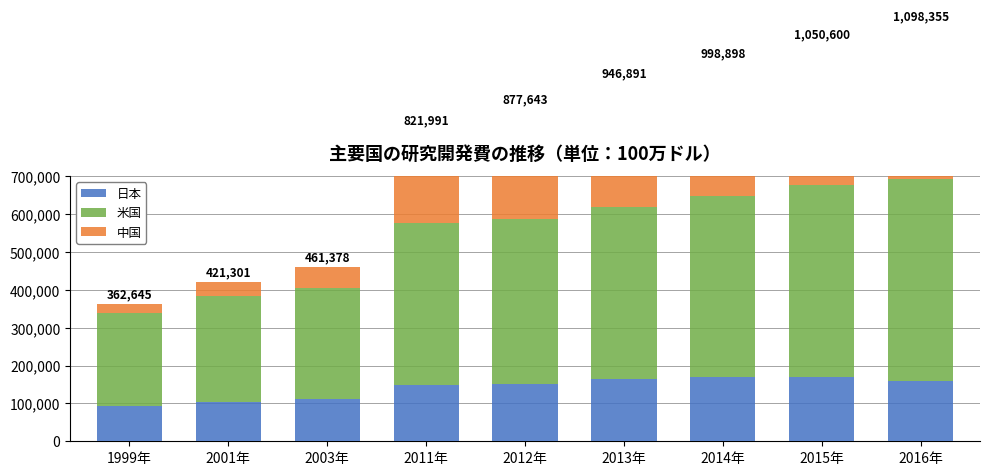

Rank the series at 2016年 from highest to lowest value.

米国, 中国, 日本